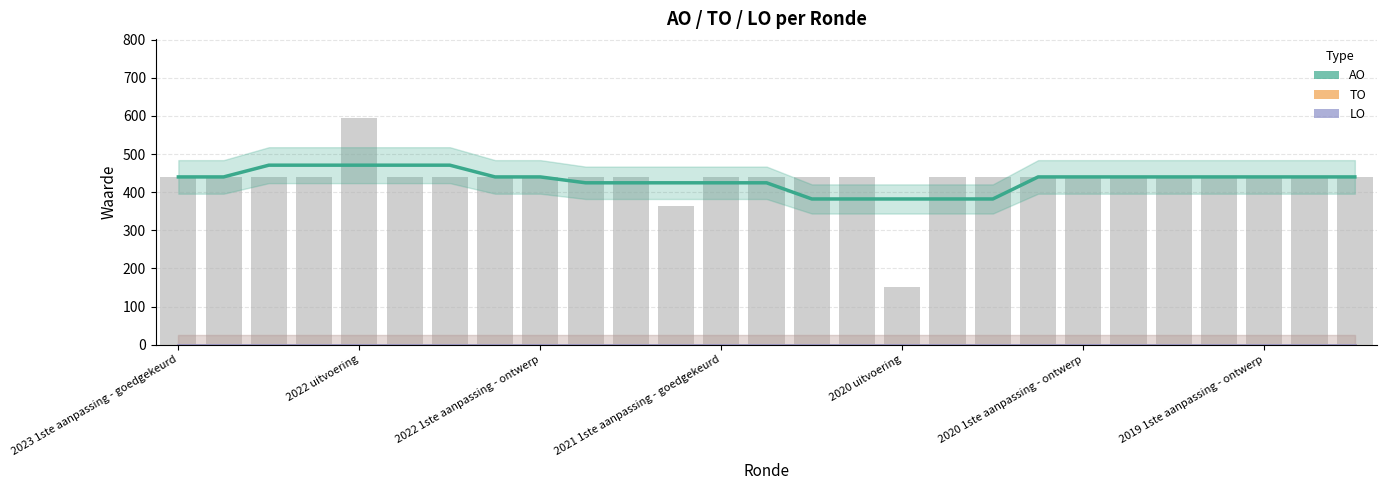

What is the total value across all series at 2022 1ste aanpassing - ontwerp?

470.8